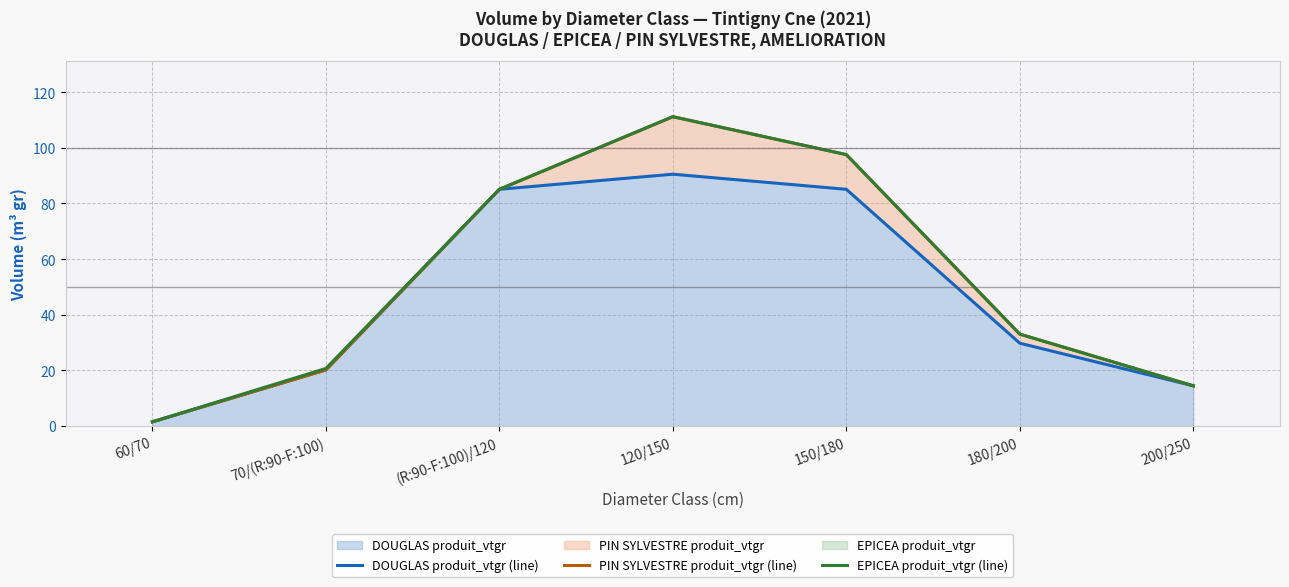

How many values in the DOUGLAS produit_vtgr (line) series are below 29?

3